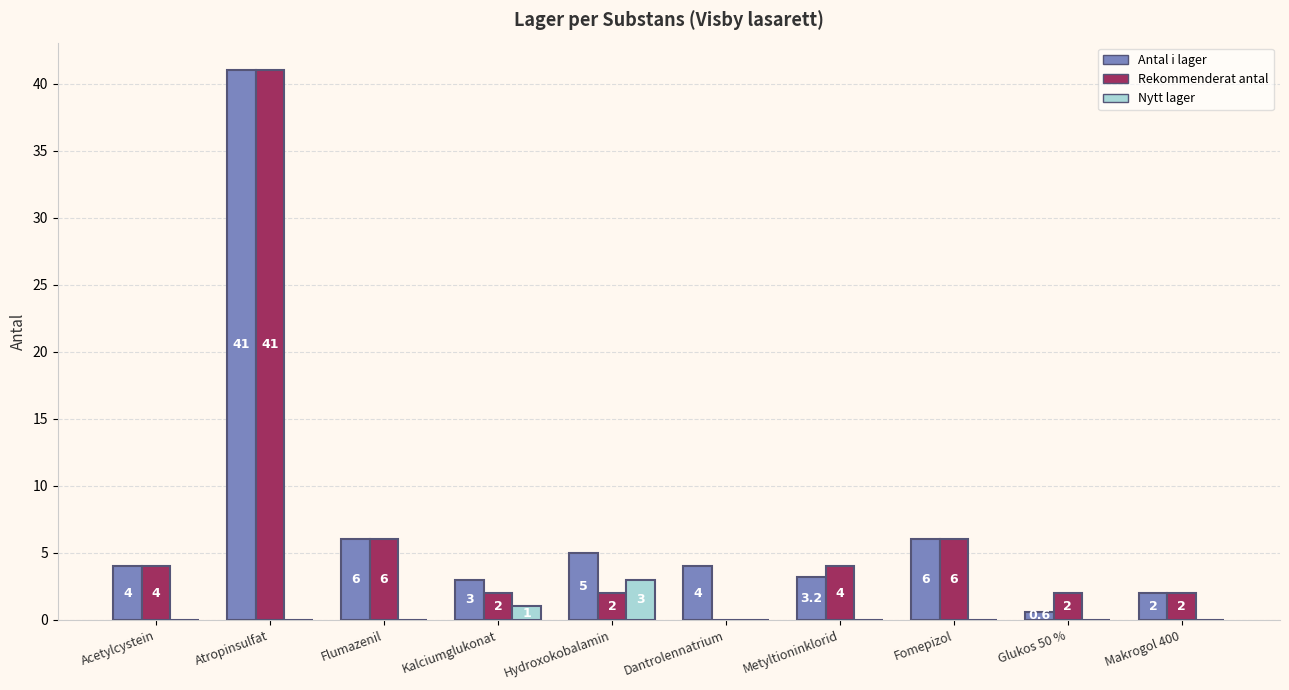

Is the value of Rekommenderat antal at Kalciumglukonat greater than the value of Antal i lager at Flumazenil?

No